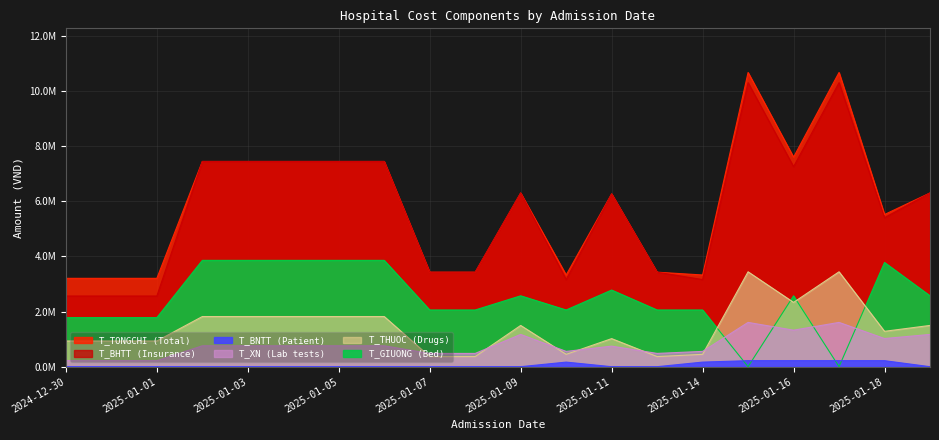

Between 2025-01-06 and 2025-01-15, which series saw the biggest shift?

T_GIUONG